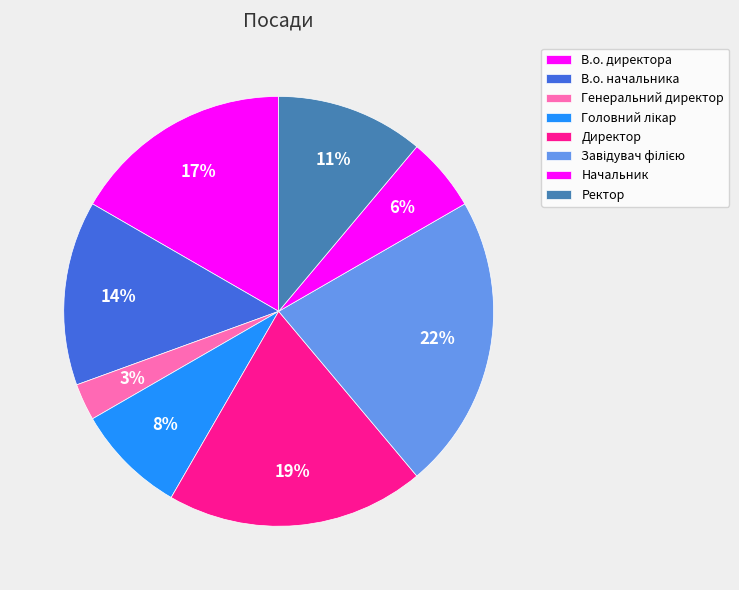

How many slices are in this pie chart?

8